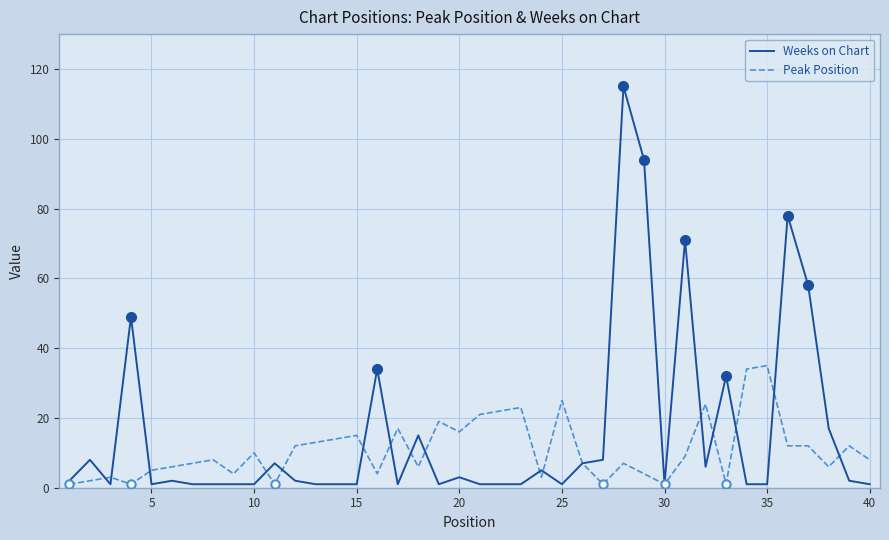

What is the maximum value for Weeks on Chart?

115